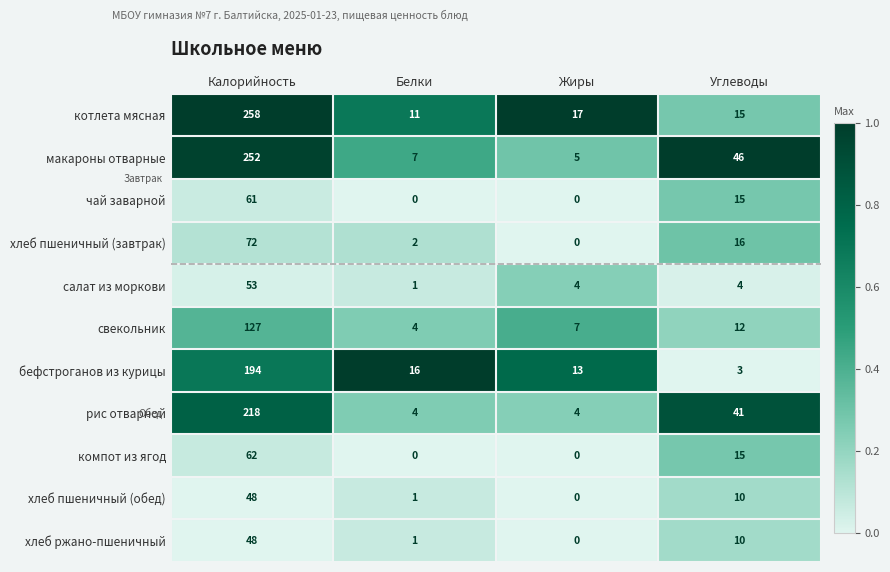

What is the average value of the салат из моркови series?

16